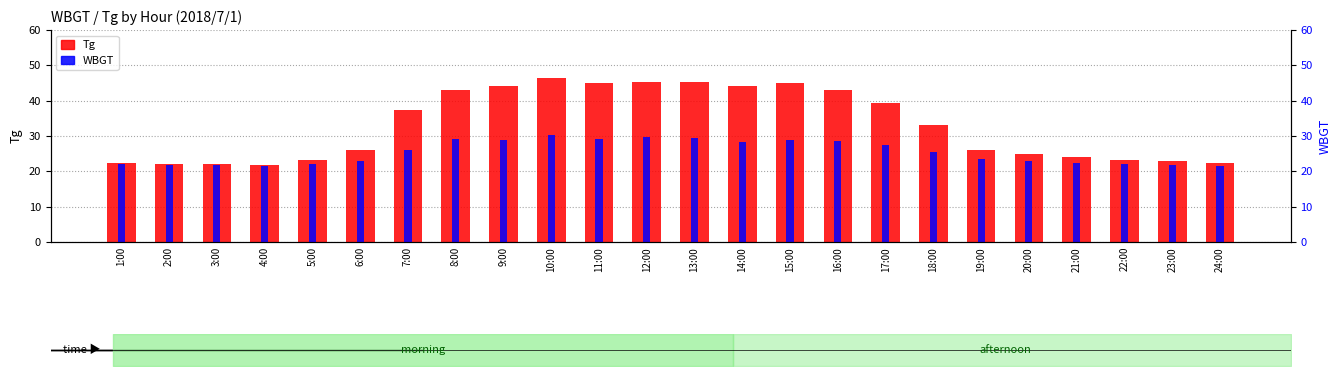

Which label corresponds to the largest value in the chart?

10:00